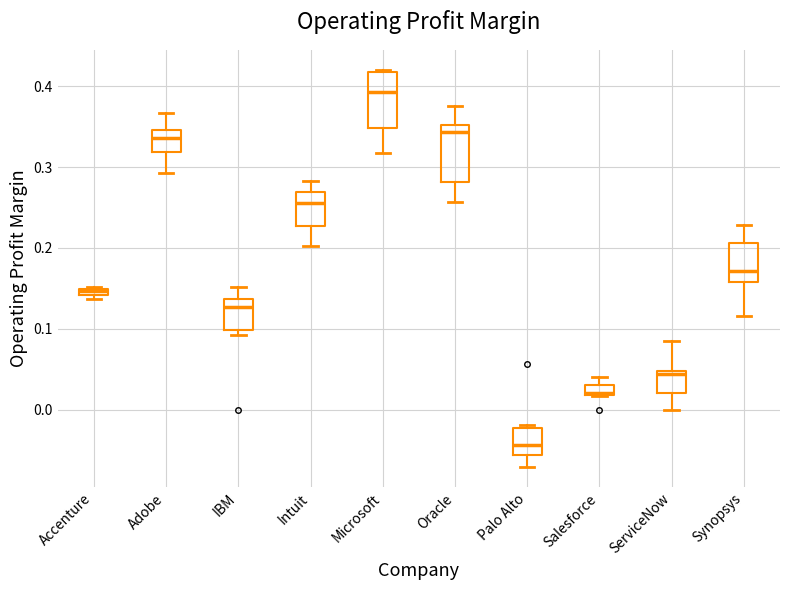

Which box has the lowest median line?

Palo Alto